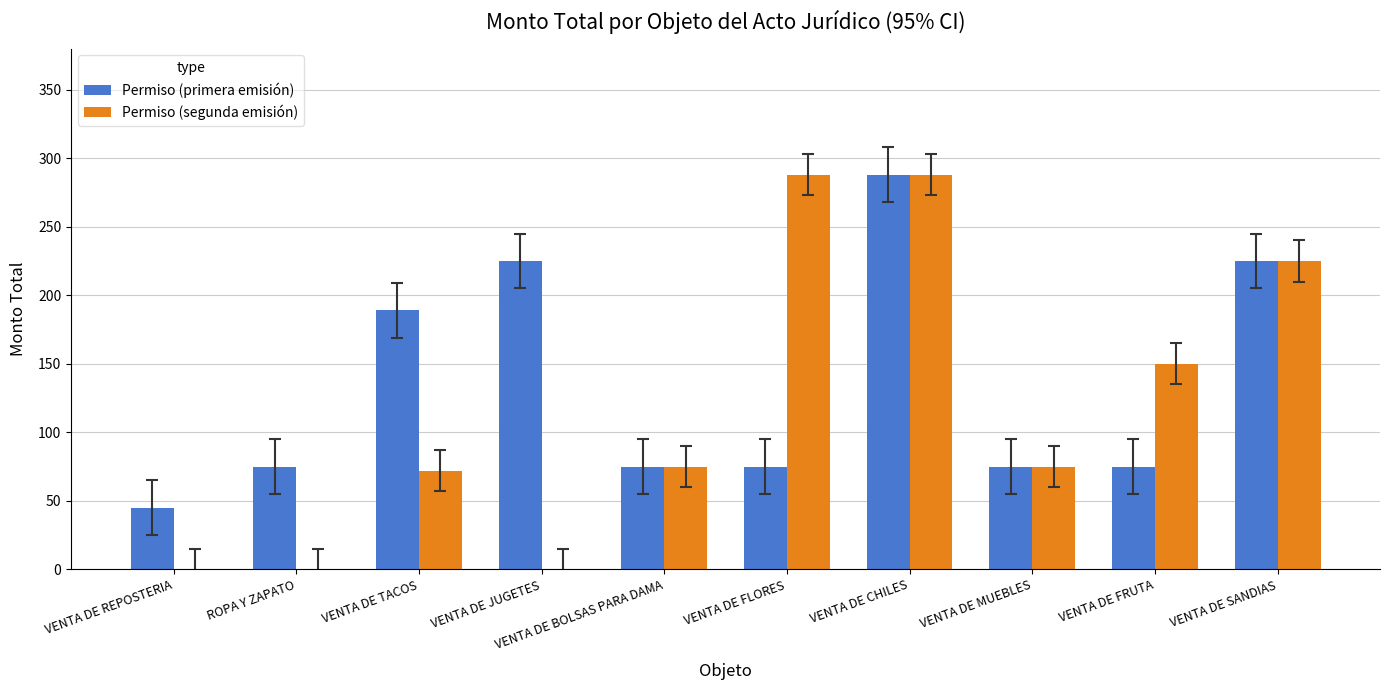

Reading left to right, transcribe all the data shown in this chart.

Permiso (primera emisión): VENTA DE REPOSTERIA=45	ROPA Y ZAPATO=75	VENTA DE TACOS=189	VENTA DE JUGETES=225	VENTA DE BOLSAS PARA DAMA=75	VENTA DE FLORES=75	VENTA DE CHILES=288	VENTA DE MUEBLES=75	VENTA DE FRUTA=75	VENTA DE SANDIAS=225
Permiso (segunda emisión): VENTA DE REPOSTERIA=0	ROPA Y ZAPATO=0	VENTA DE TACOS=72	VENTA DE JUGETES=0	VENTA DE BOLSAS PARA DAMA=75	VENTA DE FLORES=288	VENTA DE CHILES=288	VENTA DE MUEBLES=75	VENTA DE FRUTA=150	VENTA DE SANDIAS=225